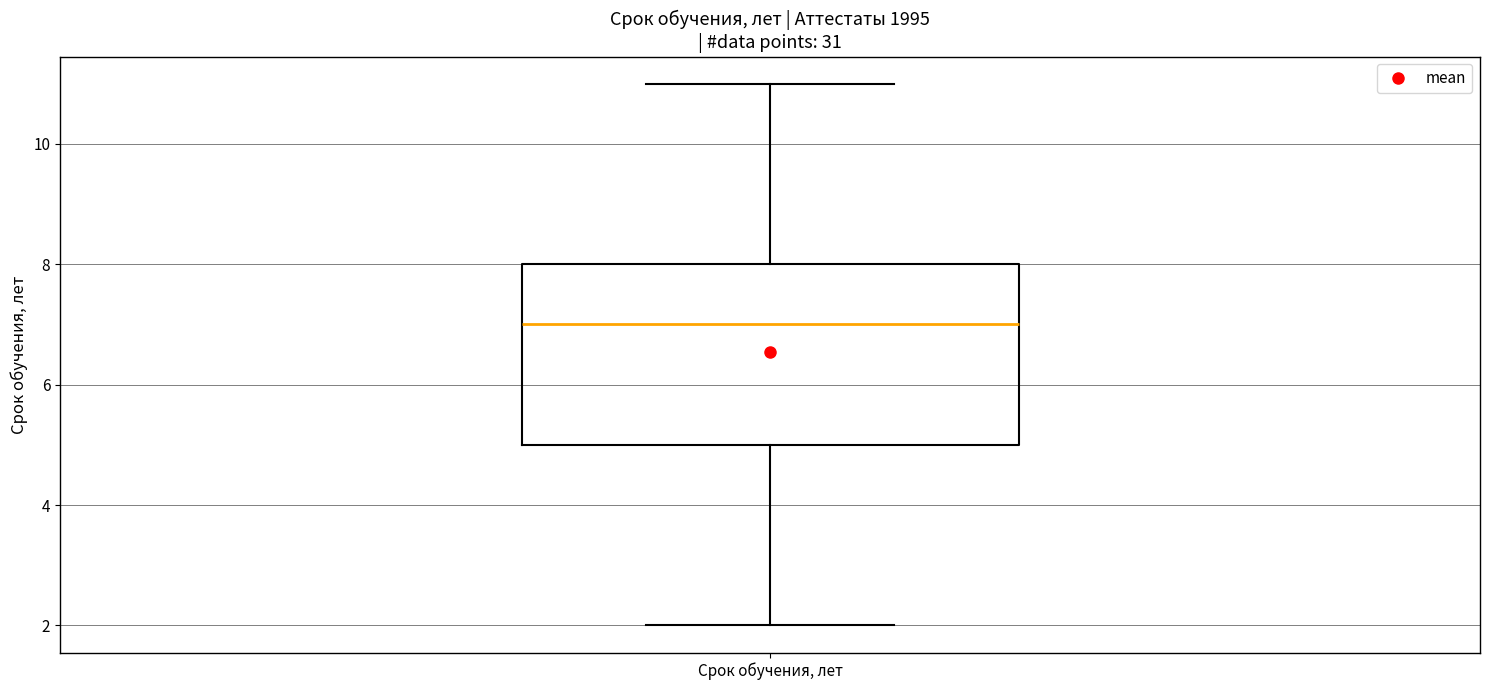

Transcribe this box plot: give where the median line is, the range the box spans, and where the two whiskers end, as read against the y-axis. The values are not printed on the chart, so give them approximately, as read against the axis.

median 7, box 5 to 8, whiskers 2 to 11